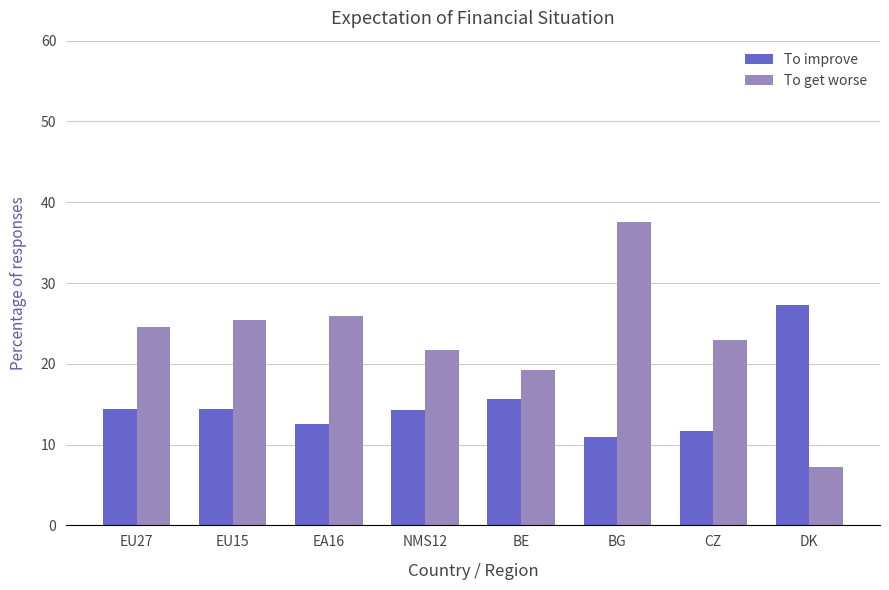

Where is To get worse nearest to the value 22?

NMS12